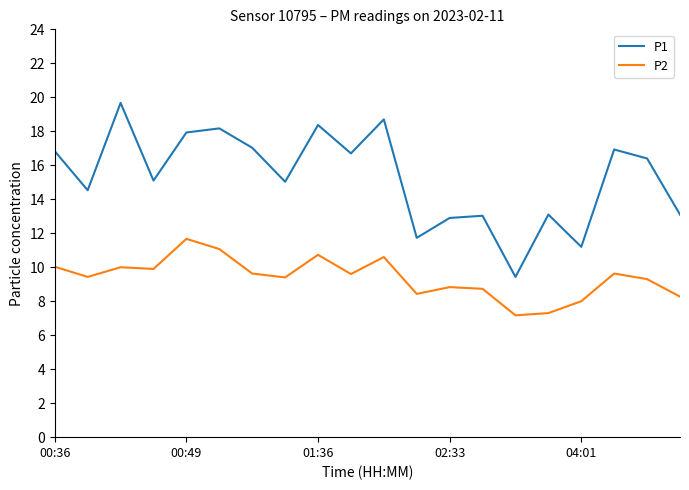

Which series has the largest range (max minus min)?

P1